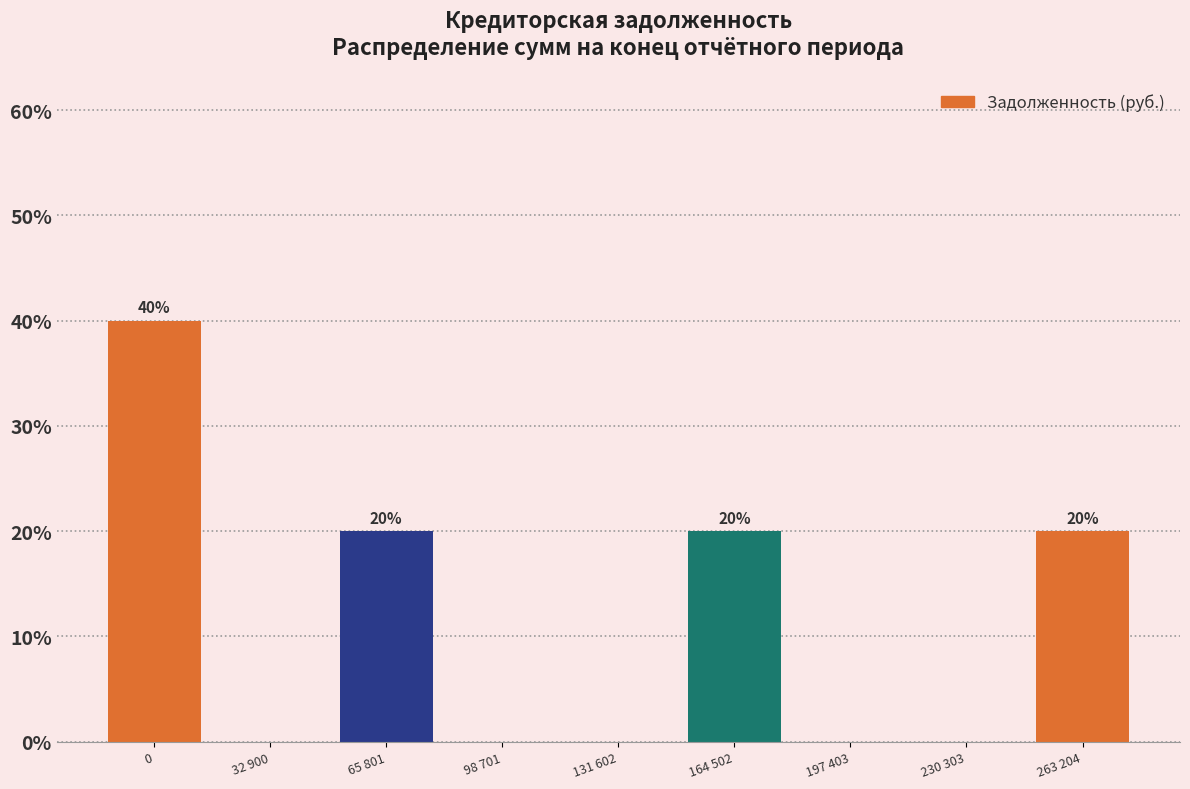

Reading right to left, what are all the values shown in this chart?

263 204=20	230 303=0	197 403=0	164 502=20	131 602=0	98 701=0	65 801=20	32 900=0	0=40